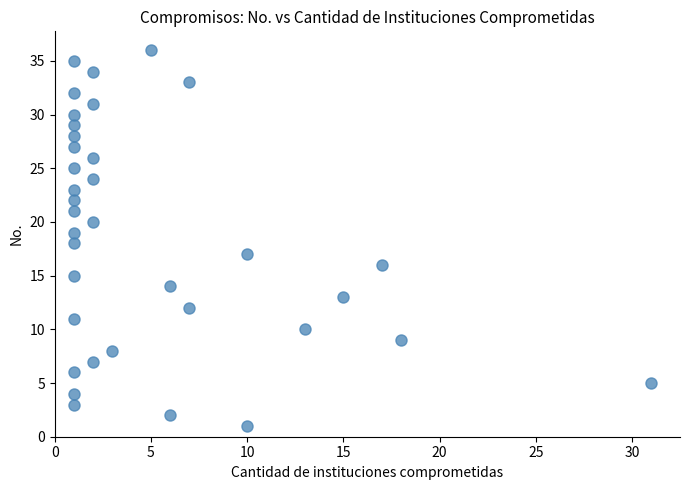

What is the range of X values (max minus min)?

30